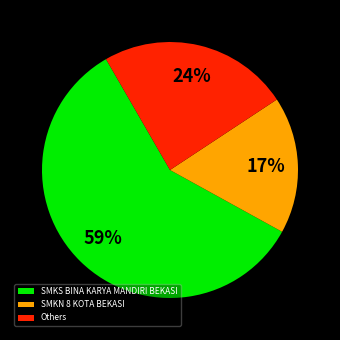

Do SMKS BINA KARYA MANDIRI BEKASI and Others together represent more than half of the pie?

Yes